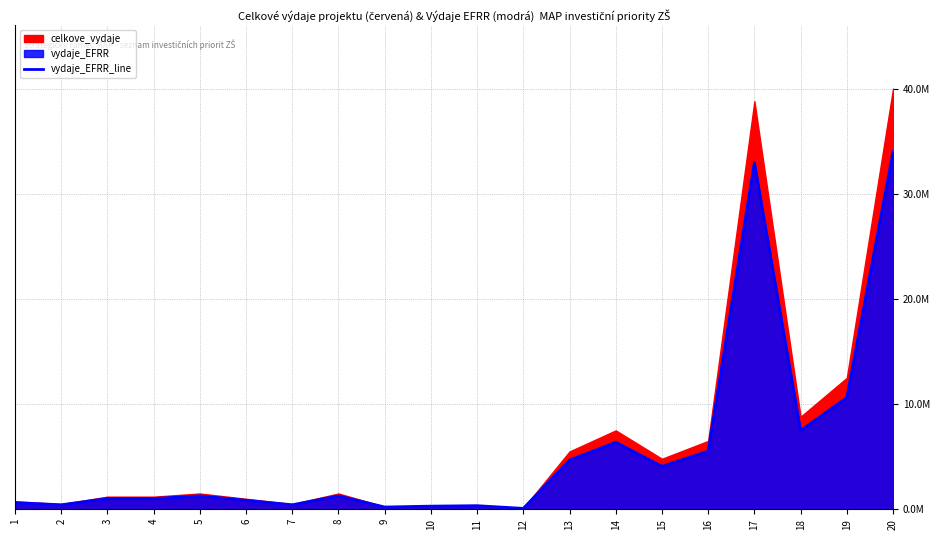

Between 14 and 12, which is larger?

14